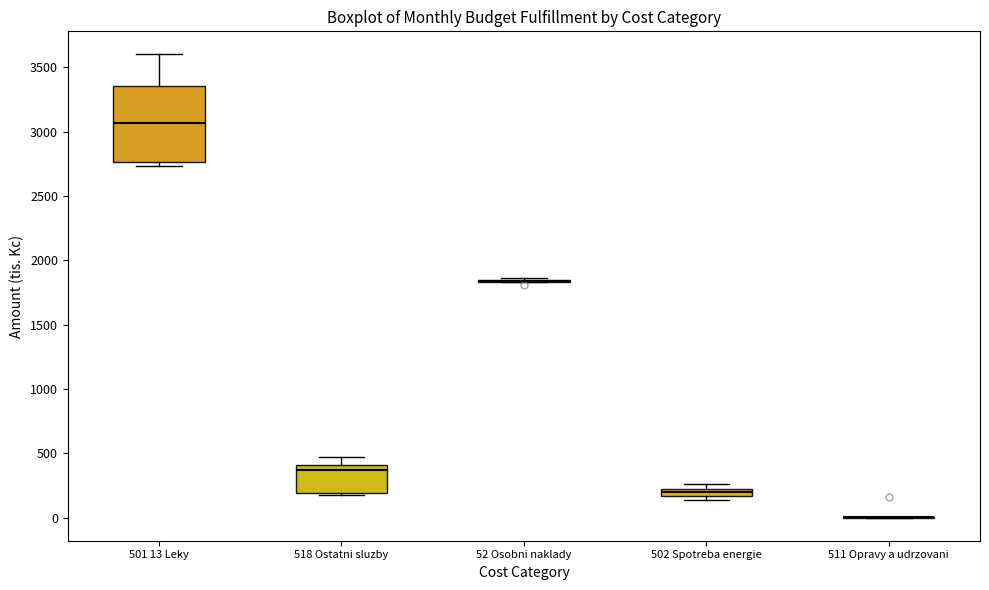

Where does the median line of the box for 501 13 Leky sit on the y-axis? The values are not printed on the chart, so give them approximately, as read against the axis.

3050